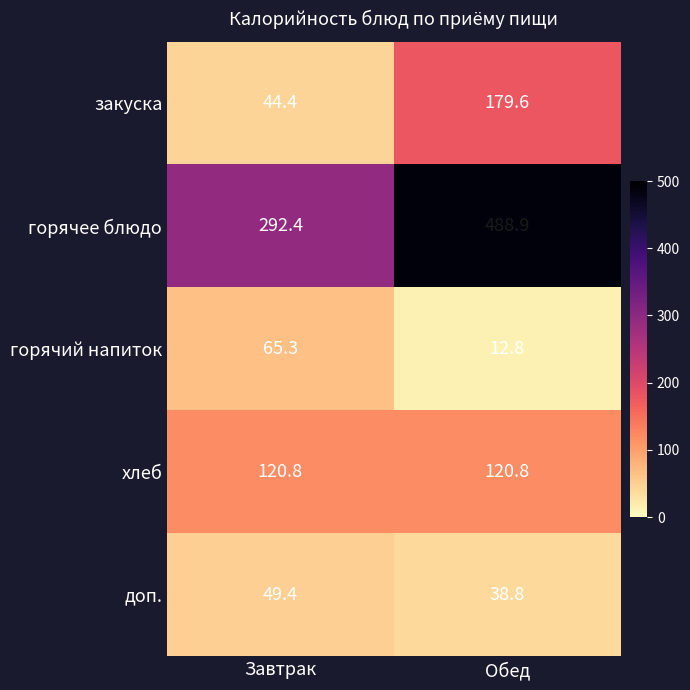

Which label corresponds to the largest value in the chart?

Обед